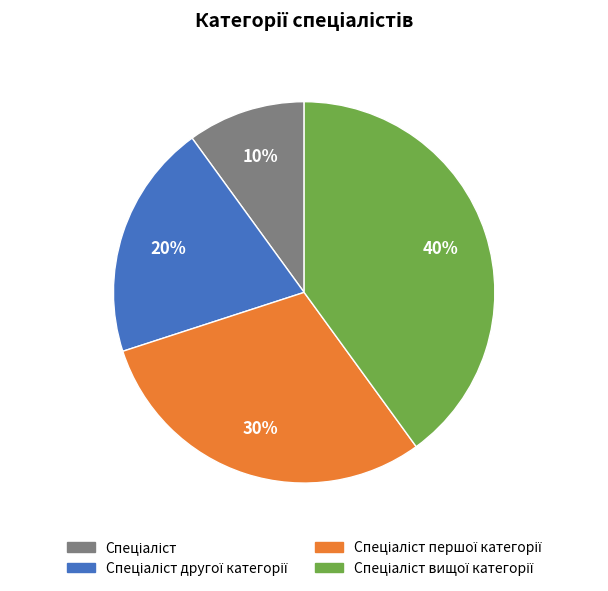

Count the number of slices in the pie.

4